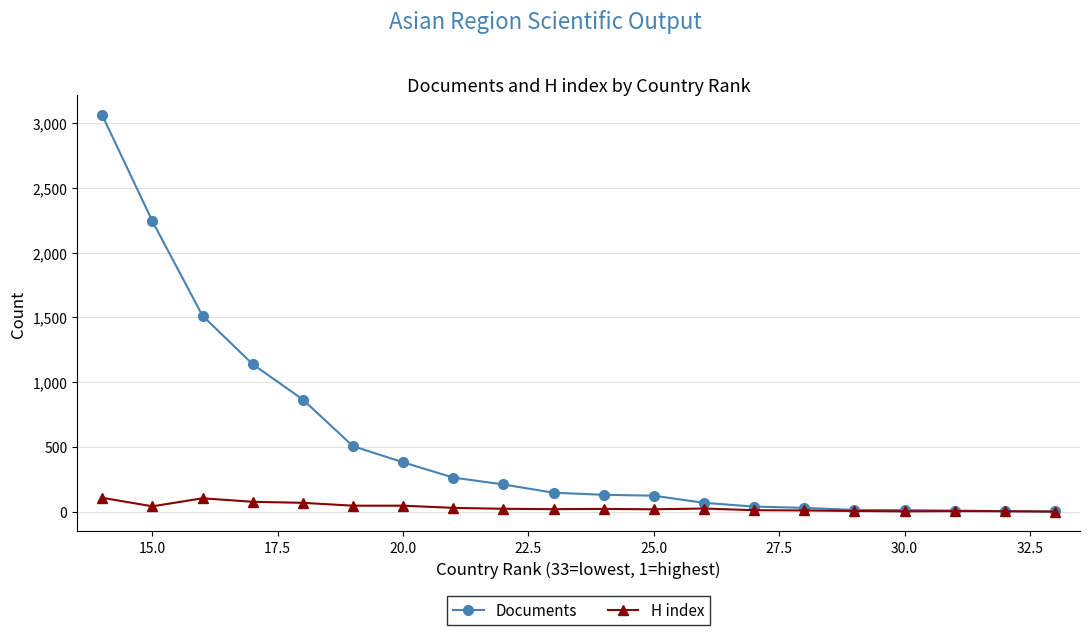

True or false: H index and Documents cross at least once.

False